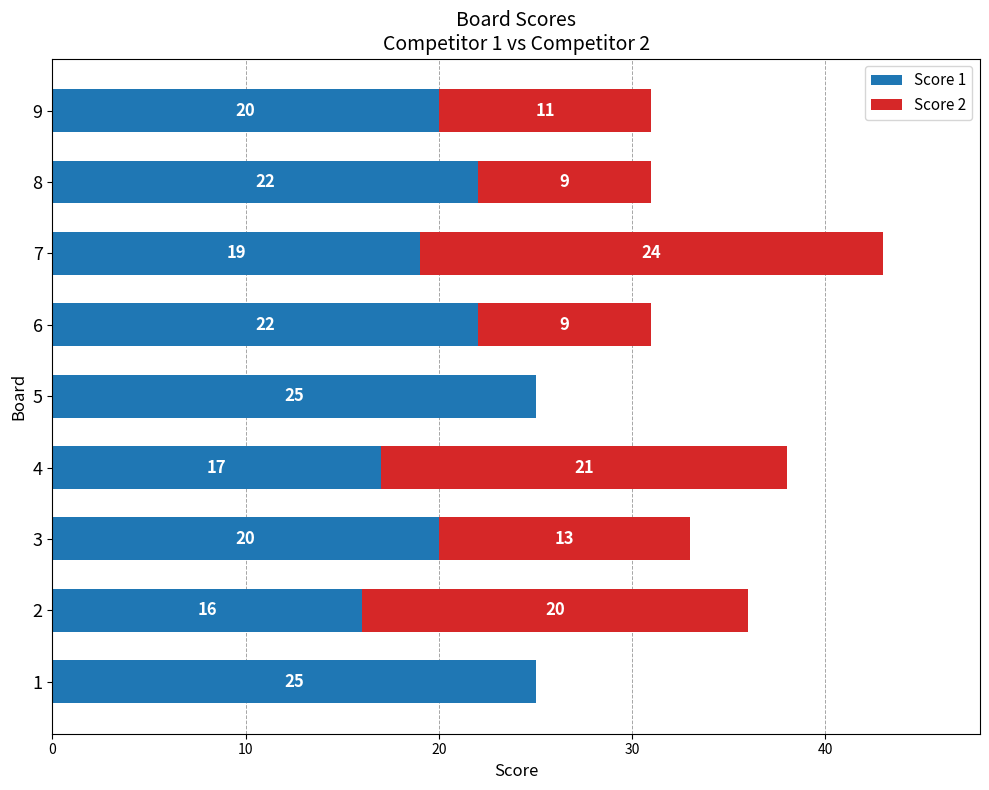

What value does the Score 1 series have at 4?

17